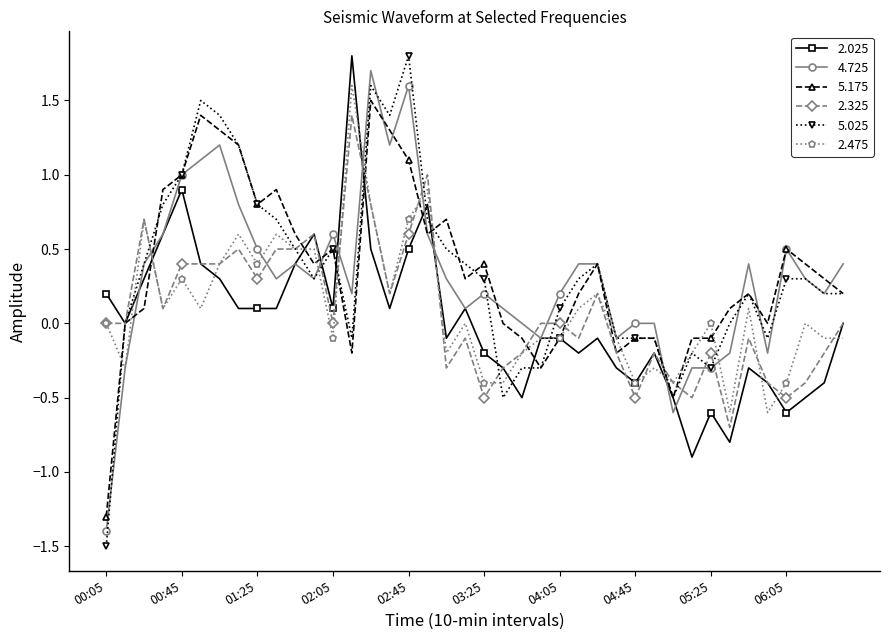

What are all the series names shown in the legend?

2.025, 4.725, 5.175, 2.325, 5.025, 2.475